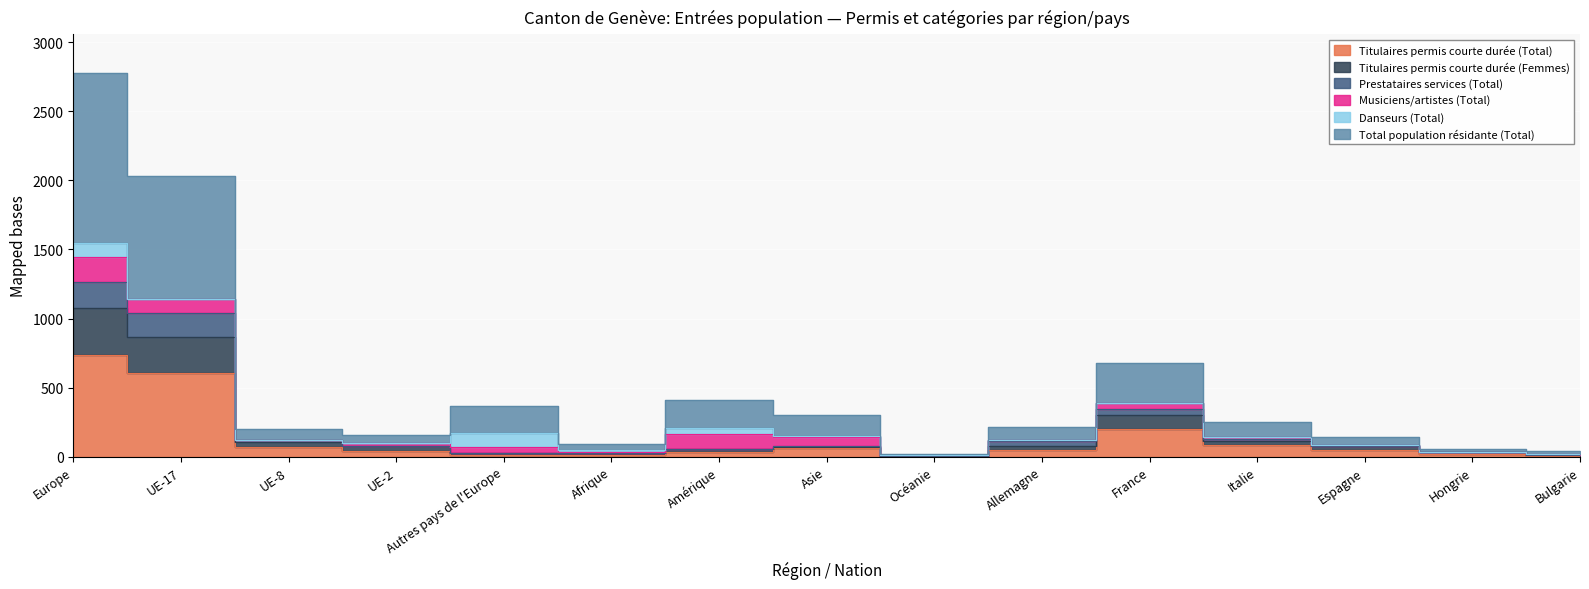

Between Amérique and Italie, which is larger?

Italie